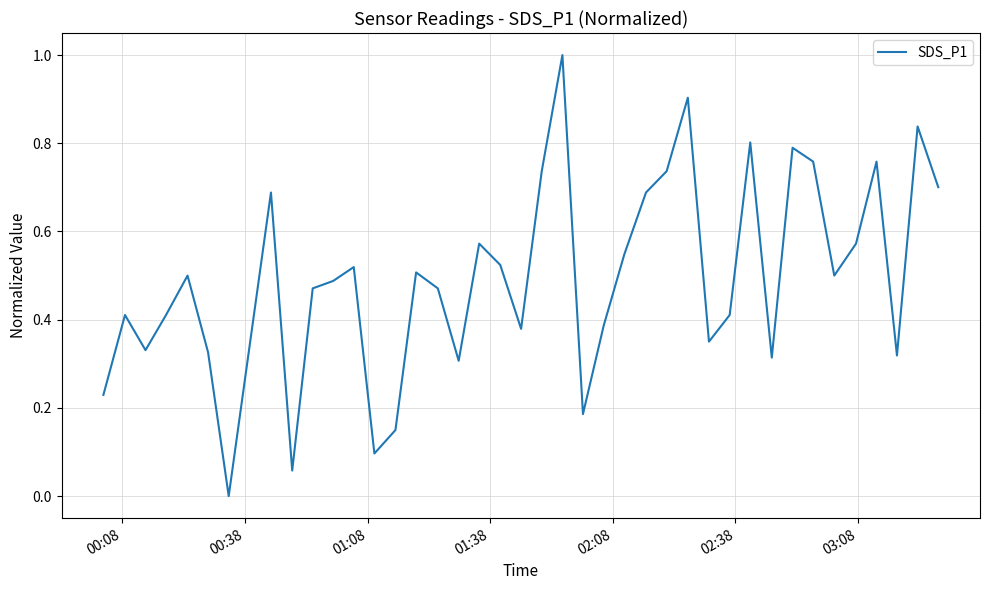

What is the maximum value shown in the chart?

1.0